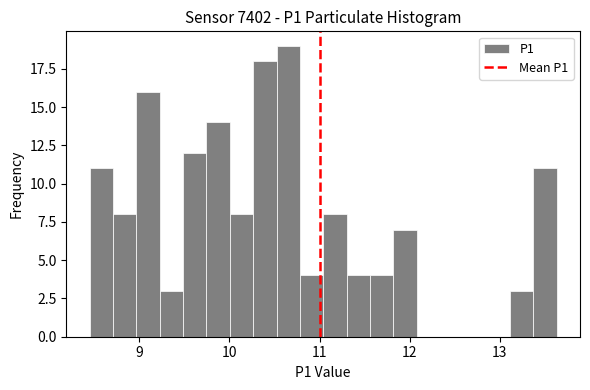

Around what value on the x-axis is the tallest bar? Give the approximate position of its centre, as read against the axis.

10.7